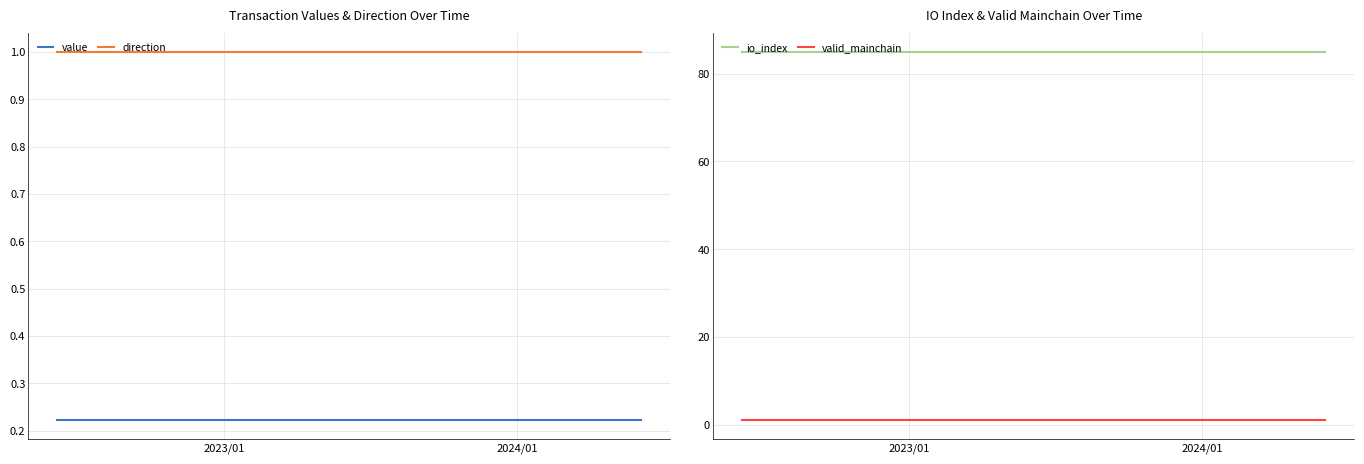

How many distinct data groups are displayed?

4